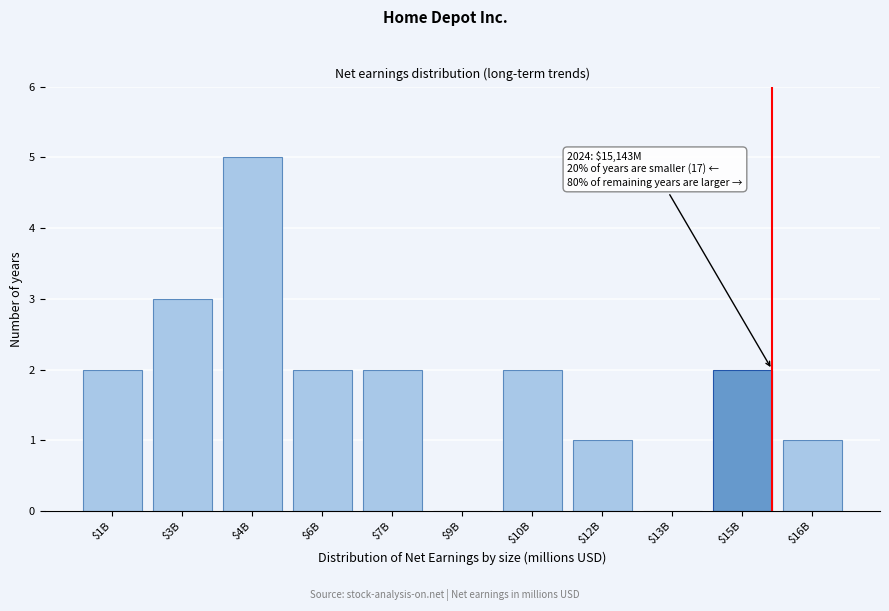

Is it true that the value at $10B is 4?

False